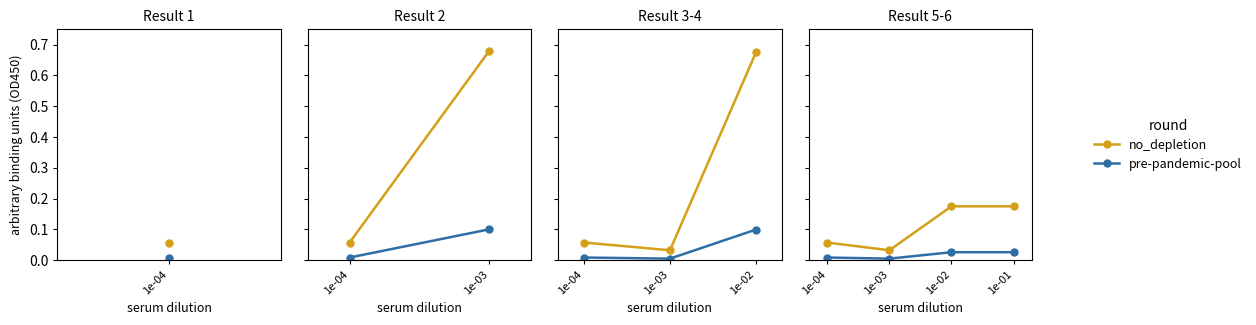

At 1e-01, list the series in order from largest to smallest.

no_depletion, pre-pandemic-pool